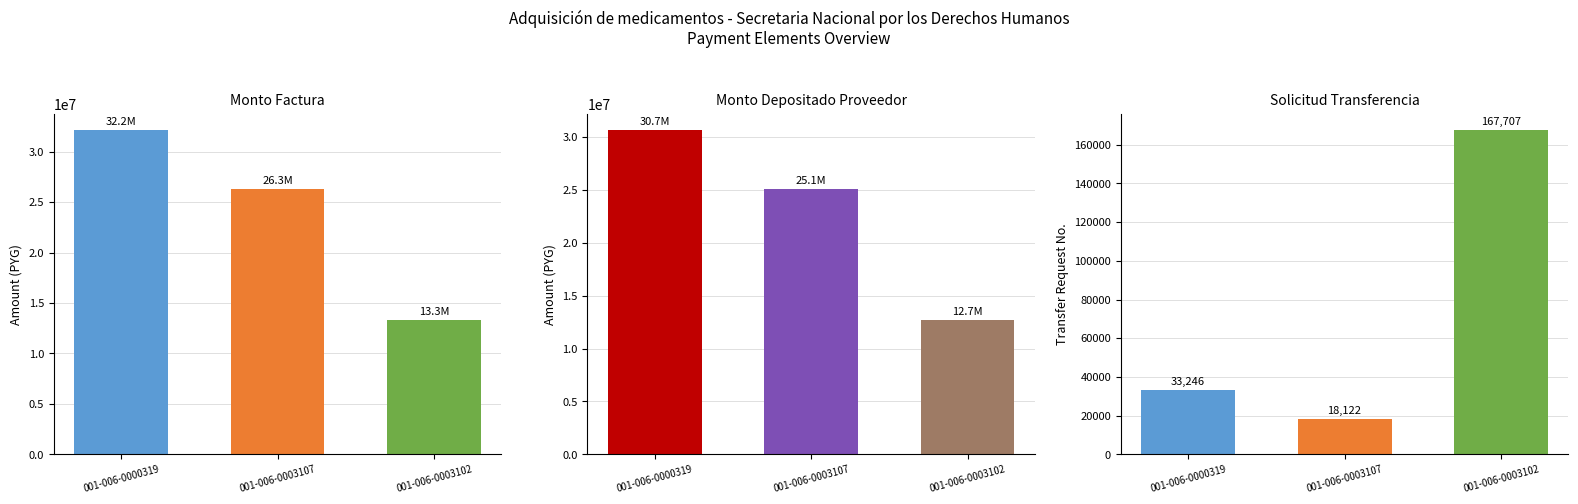

How many distinct data groups are displayed?

3